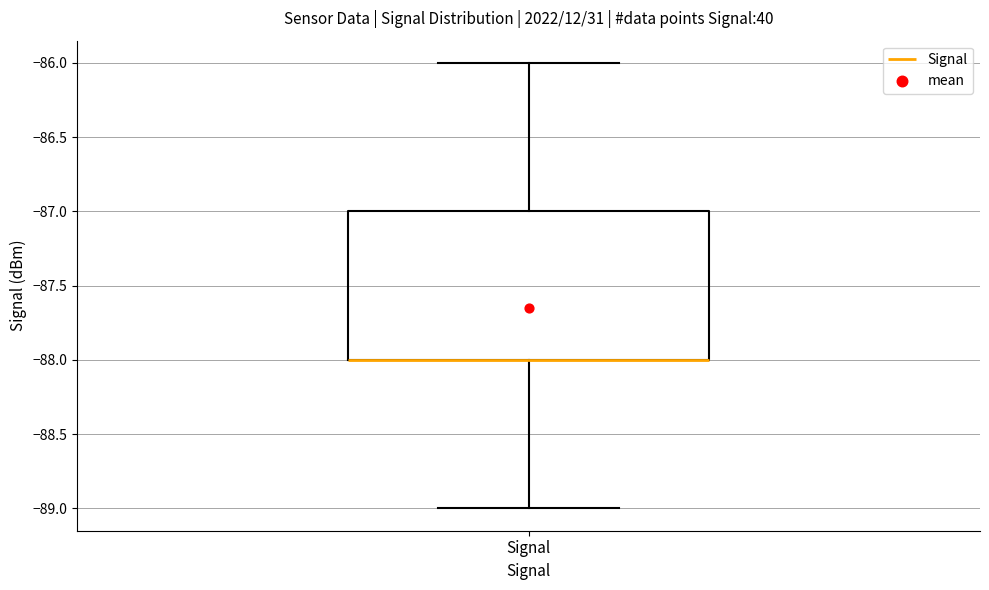

Read this box plot against the y-axis: the position of the median line, the range covered by the box, and the ends of both whiskers. The values are not printed on the chart, so give them approximately, as read against the axis.

median -88 (drawn on the box's lower edge), box -88 to -87, whiskers -89 to -86